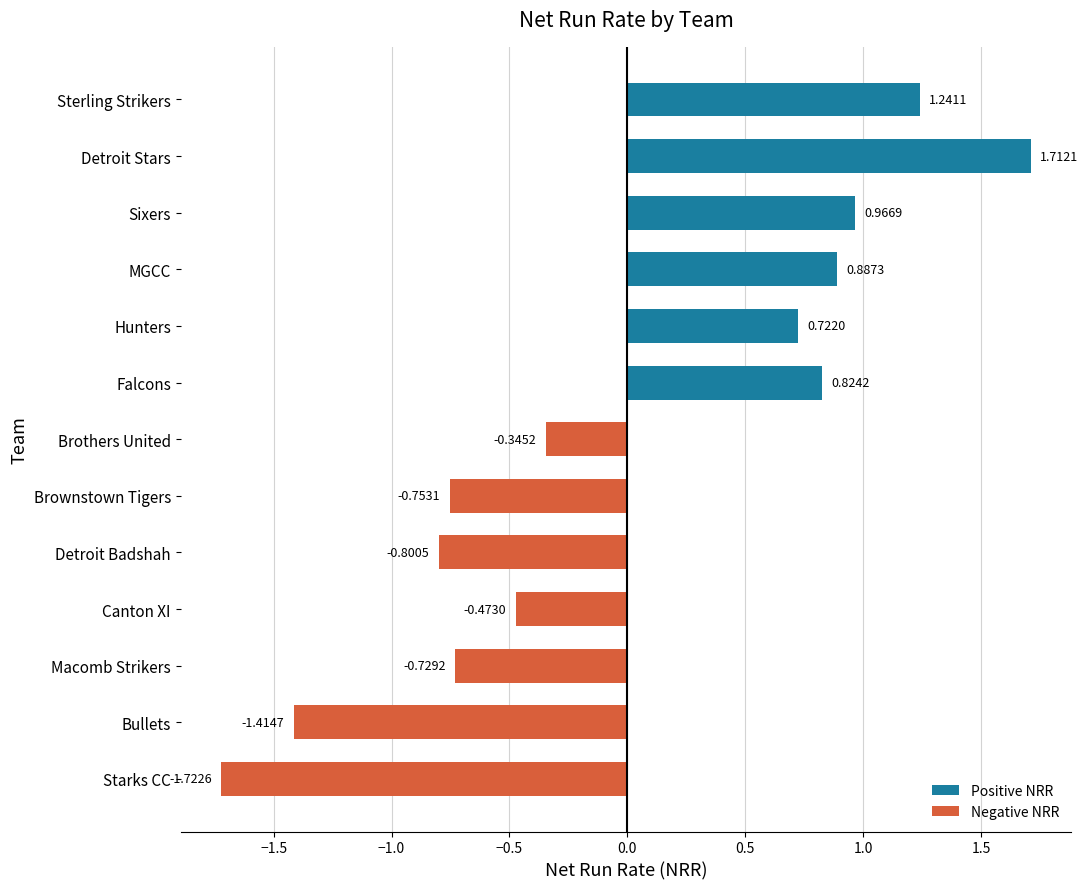

How many values are below zero?

7